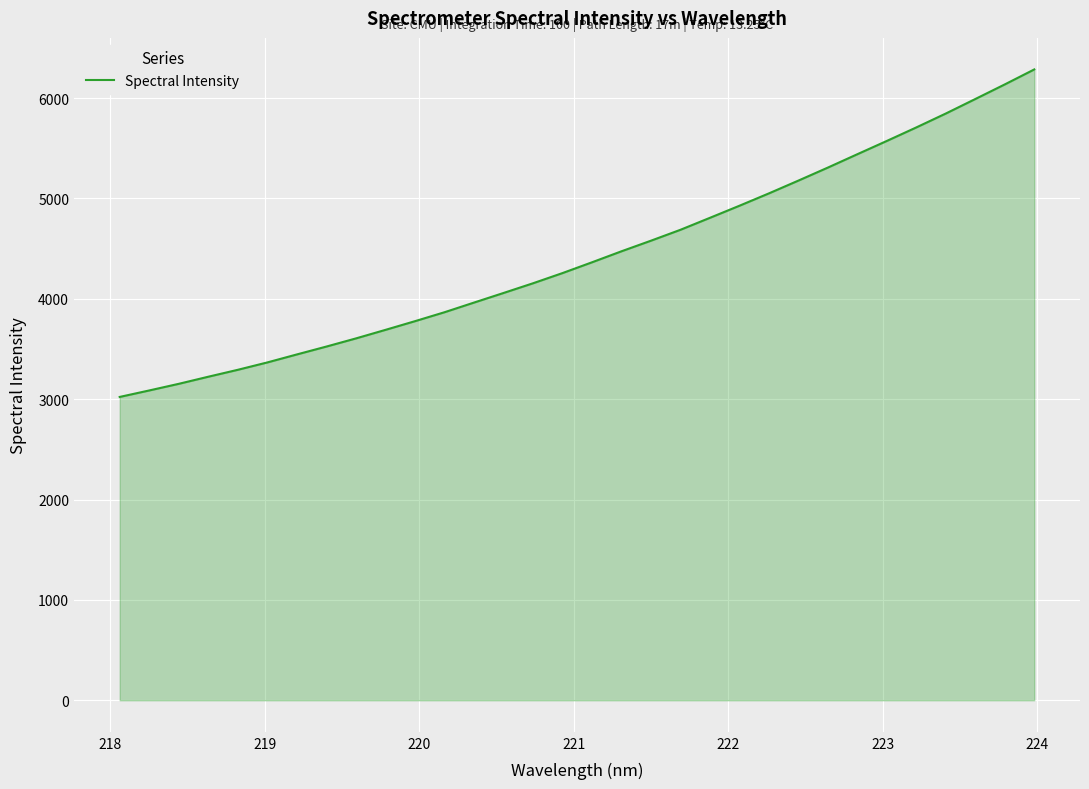

What is the smallest value displayed?

3022.3